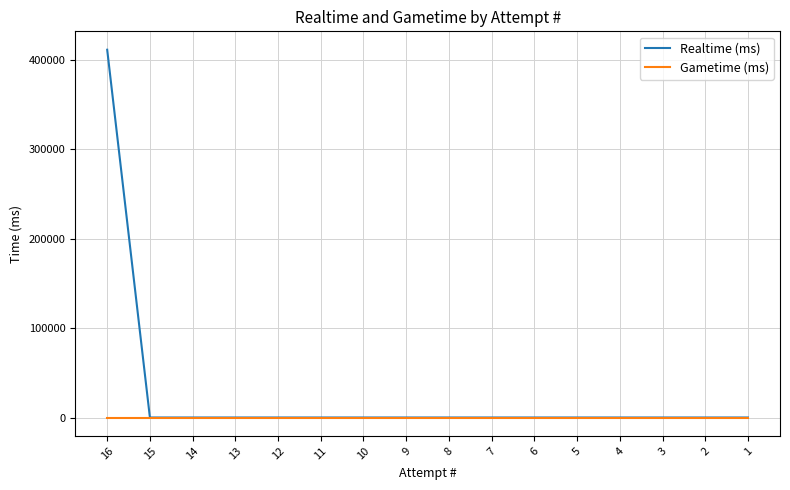

Rank the series by their maximum value, from highest to lowest.

Realtime (ms), Gametime (ms)